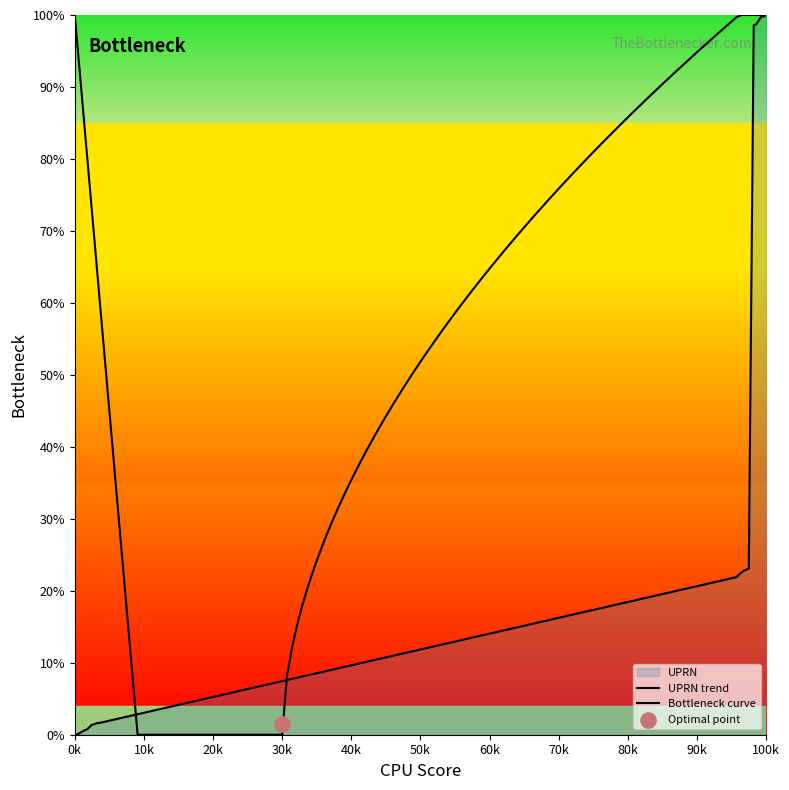

What is the change in value from 98 to 103?

+0.8